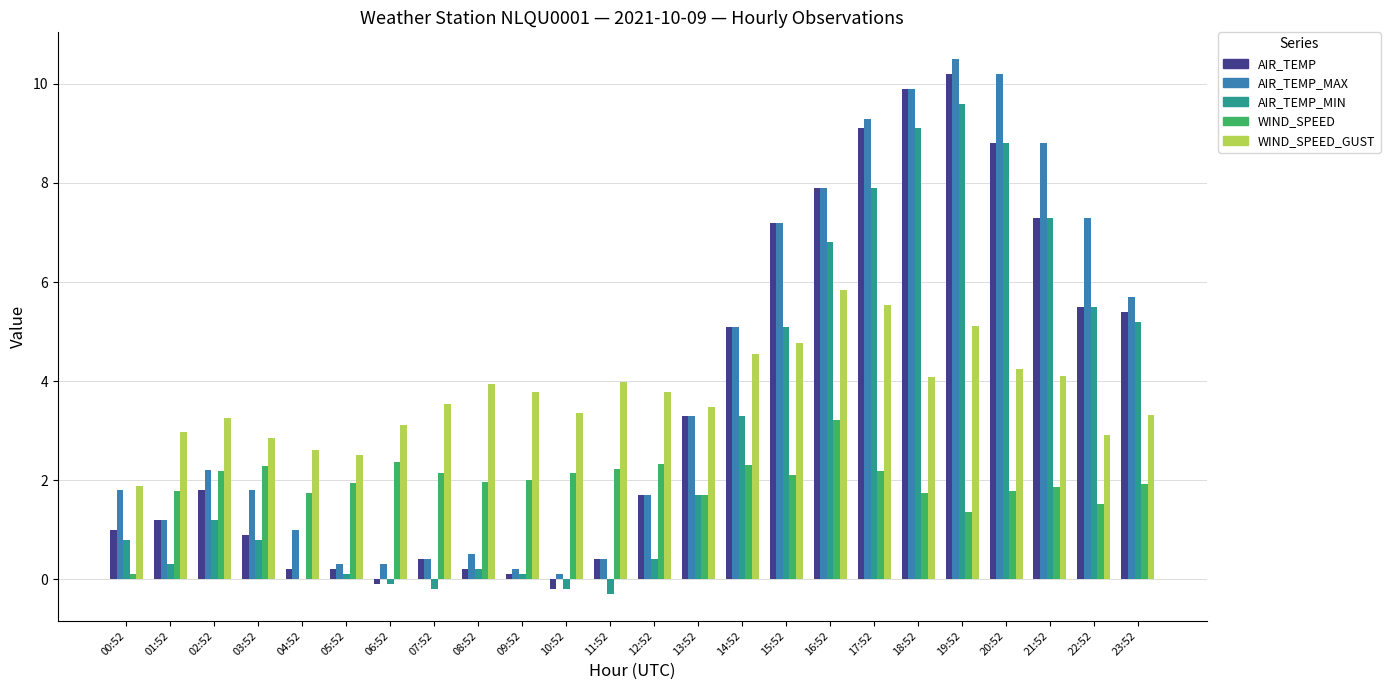

What is the maximum value for WIND_SPEED?

3.2